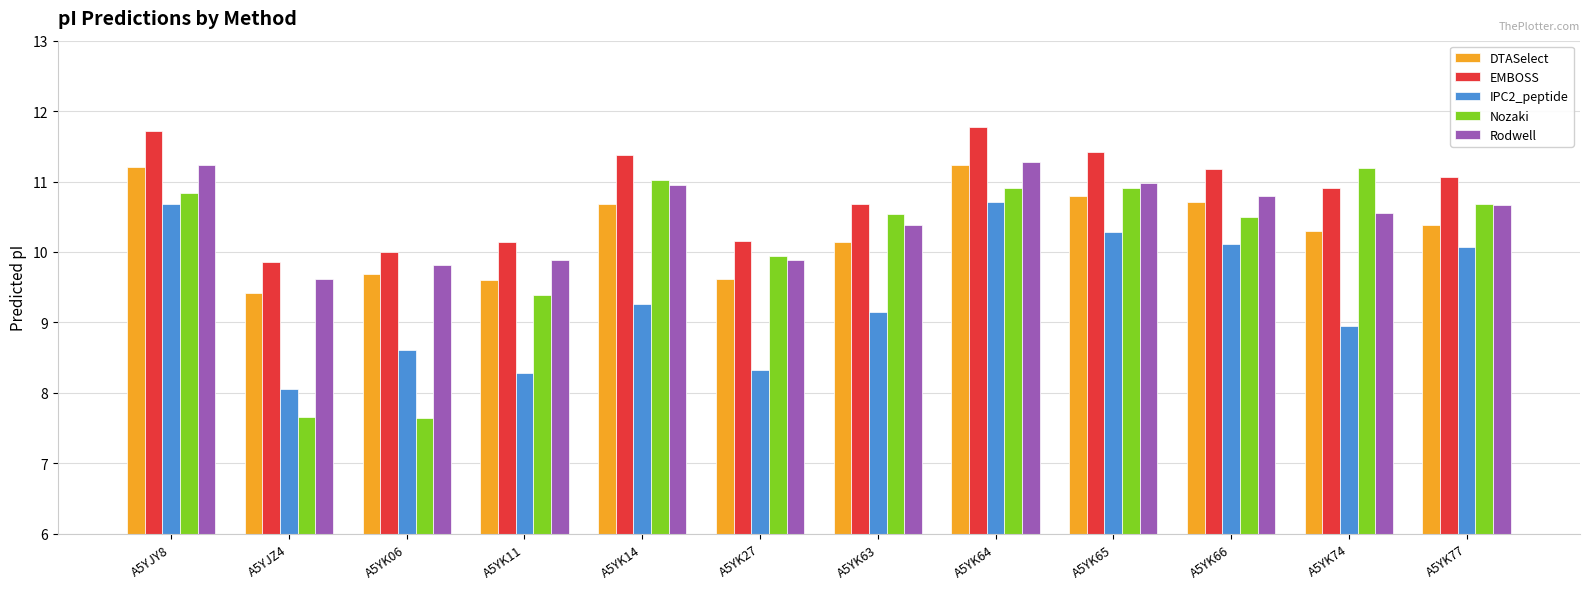

How many data points in Rodwell are above 10?

8